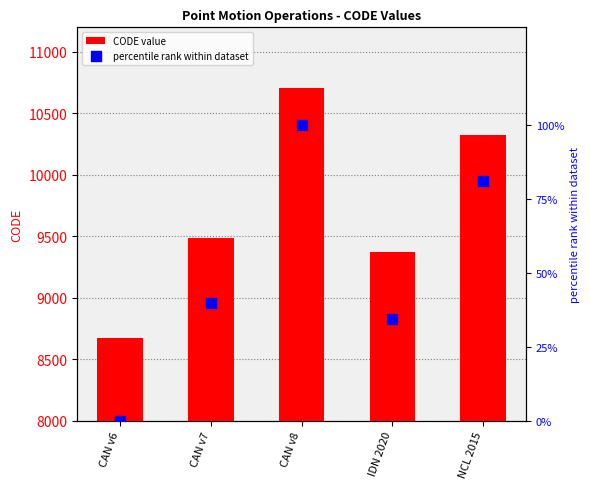

Which series has the largest Y range (max minus min)?

CODE value